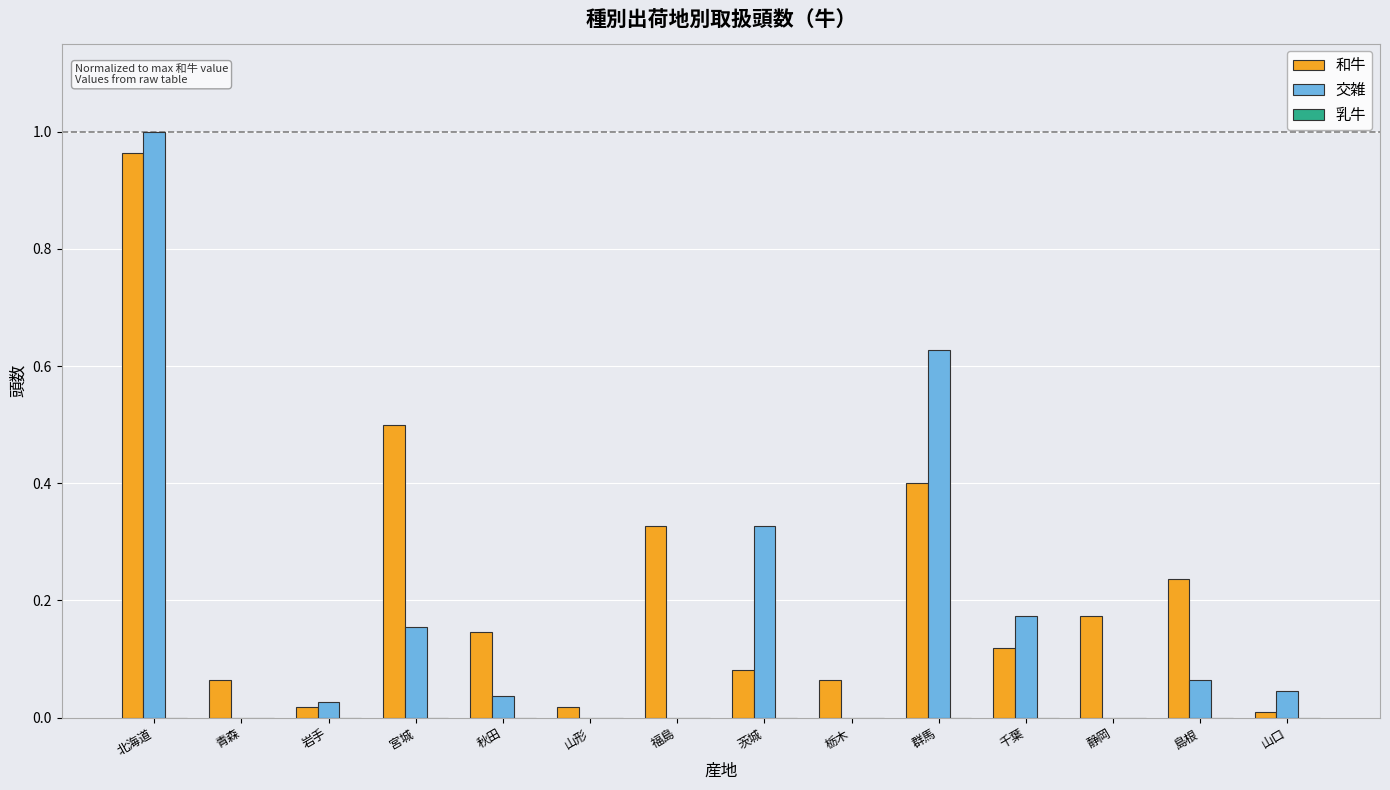

How many groups of bars are there?

14